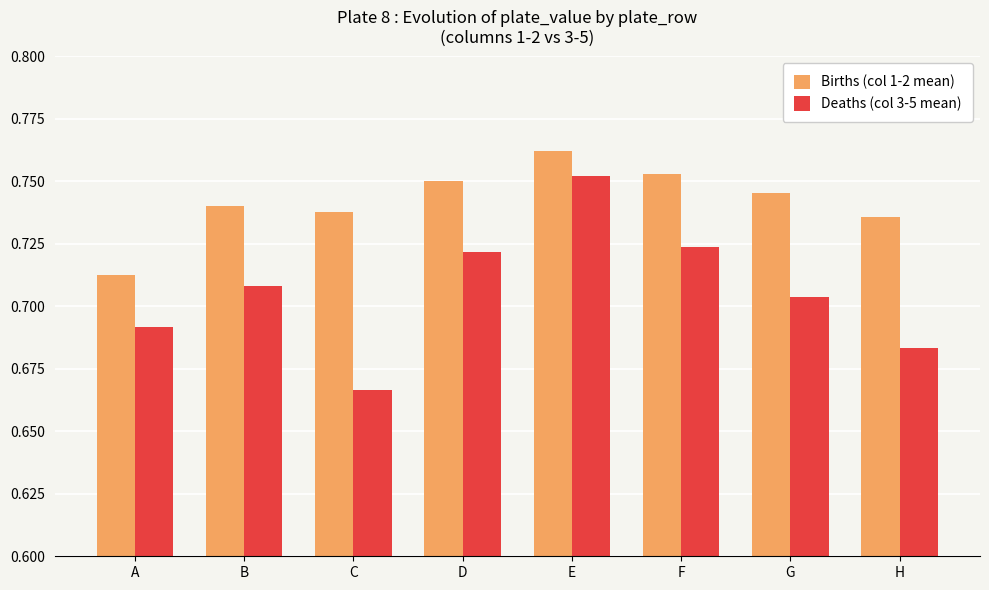

List the series in order of their peak value, lowest first.

Deaths (col 3-5 mean), Births (col 1-2 mean)